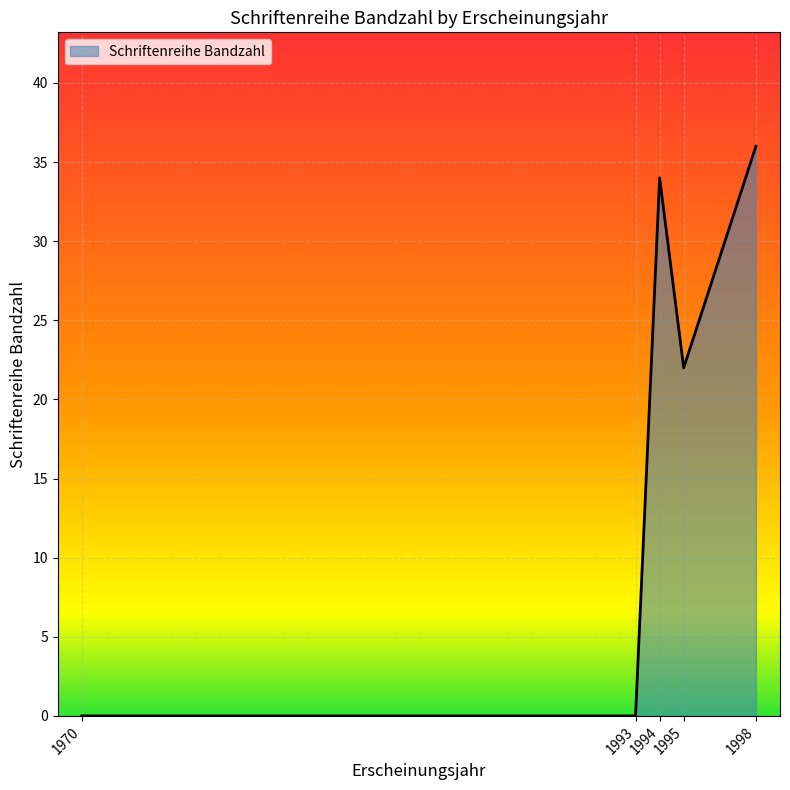

Between 1994 and 1995, which is larger?

1994